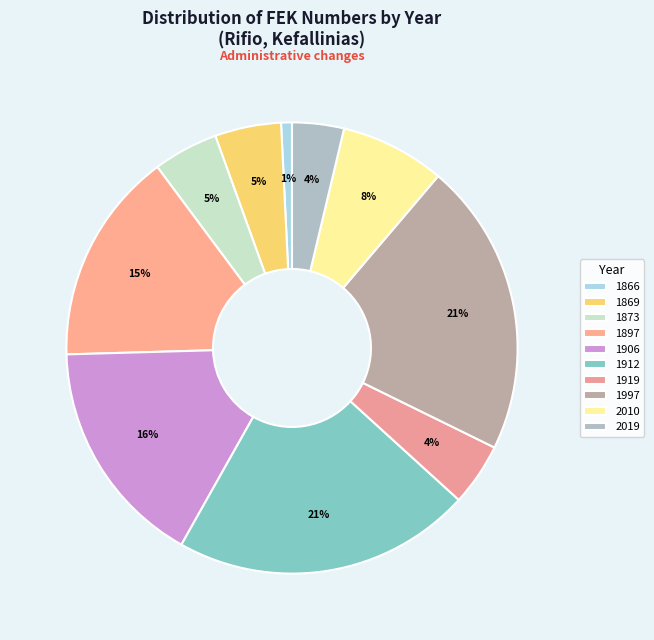

To the nearest percent, what is the combined percentage of 1906 and 1866?

17%